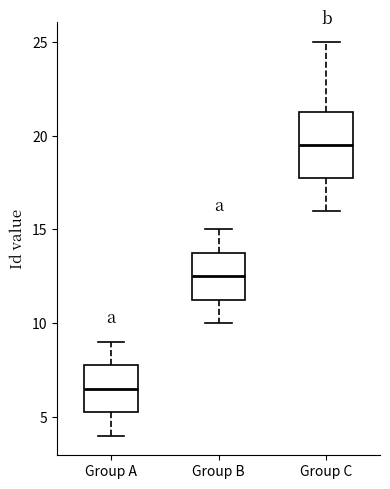

Reading left to right, read every box against the y-axis: the position of its median line, the range the box covers, and the ends of its whiskers. The values are not printed on the chart, so give them approximately, as read against the axis.

Group A: median 6.5, box 5.5 to 8.0, whiskers 4.0 to 9.0
Group B: median 12.5, box 11.5 to 14.0, whiskers 10.0 to 15.0
Group C: median 19.5, box 18.0 to 21.5, whiskers 16.0 to 25.0